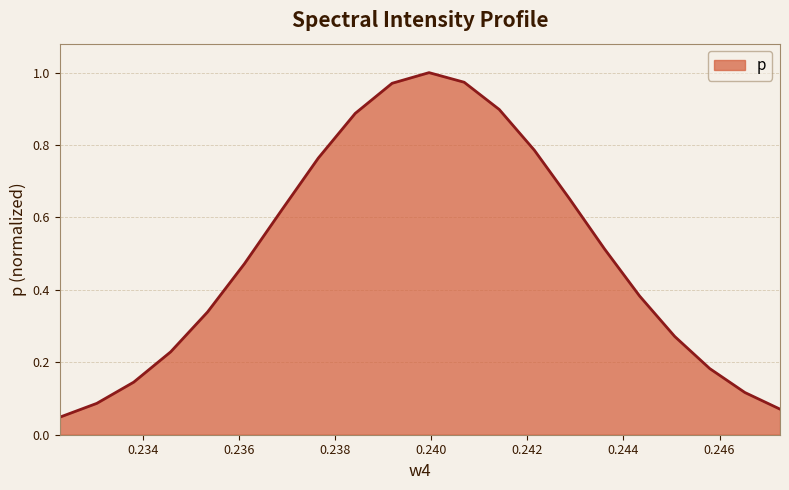

Count the number of data series in this chart.

1